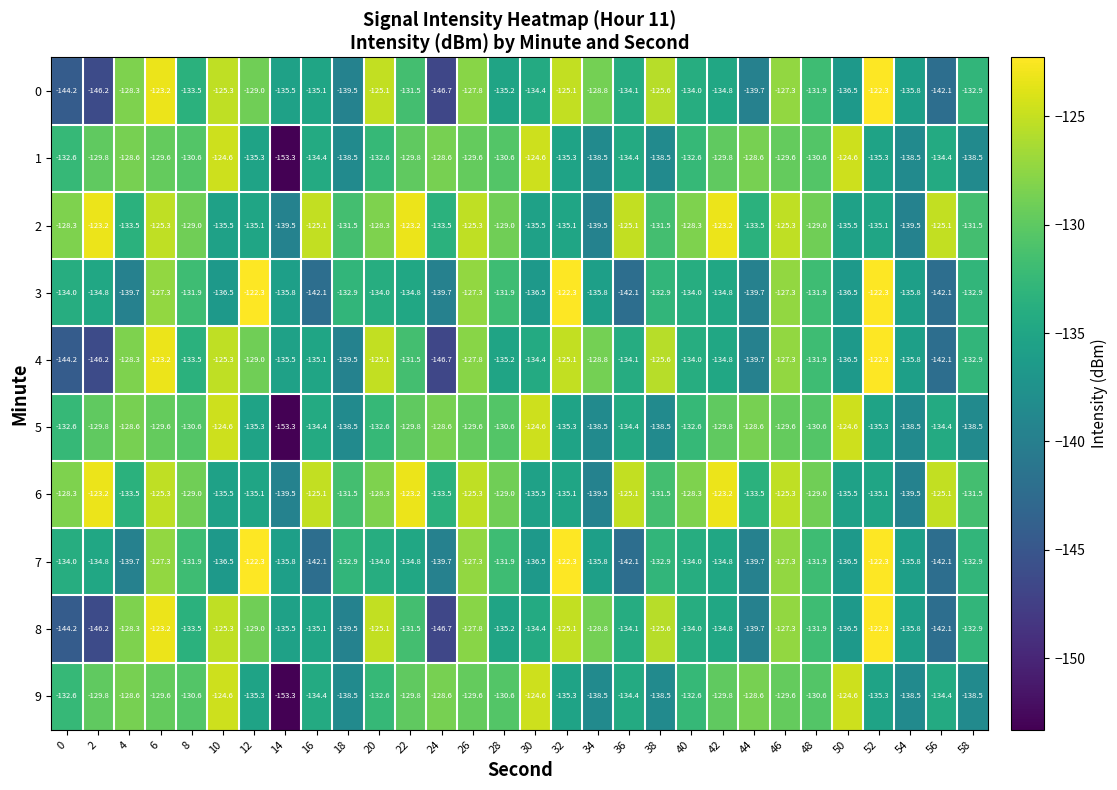

The value of 3 at 58 is -198.2. True or false?

False